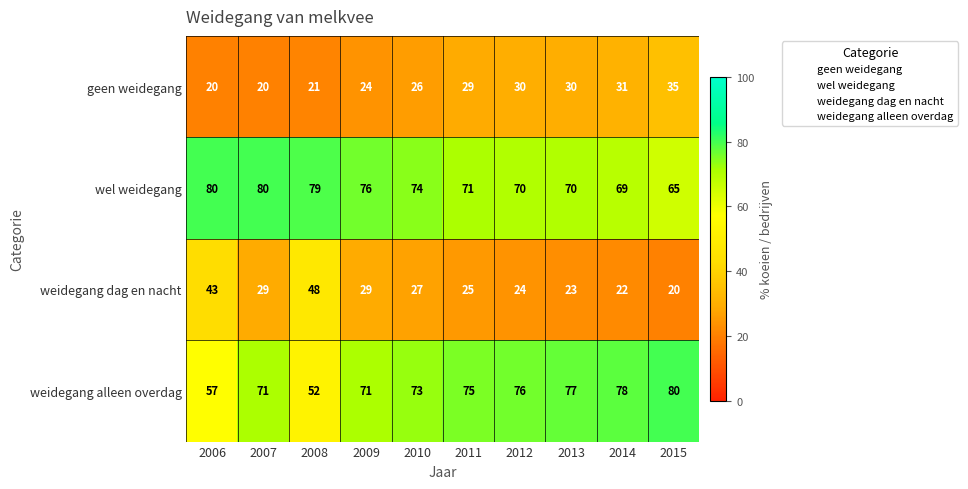

The weidegang alleen overdag series shows 49 at 2013. True or false?

False